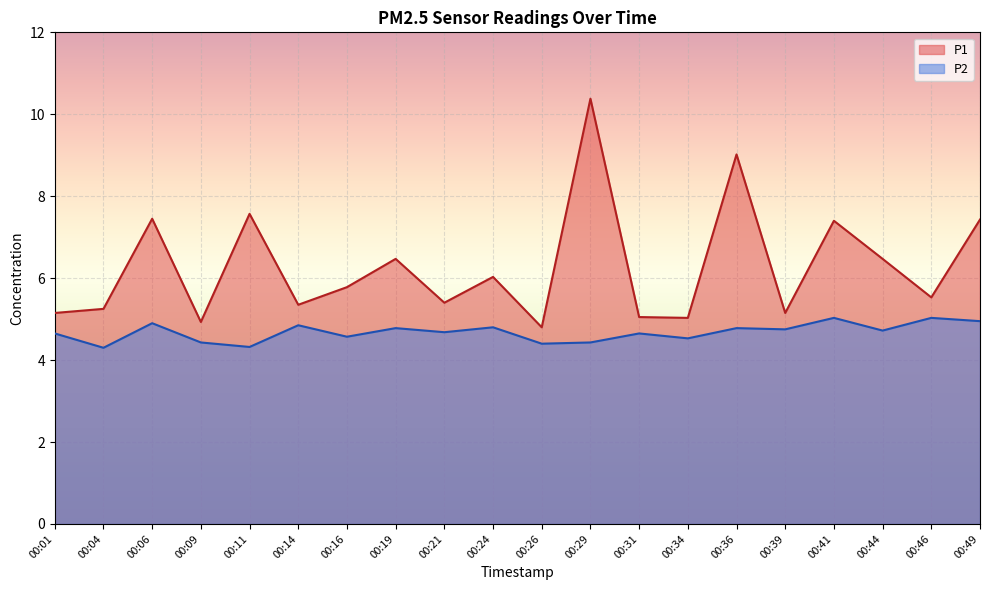

What is the minimum value for P2?

4.3